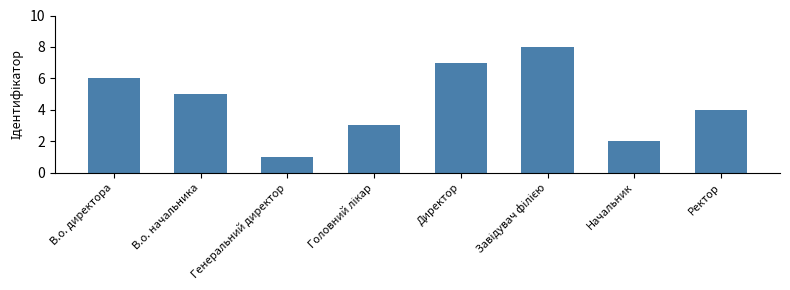

What is the difference between the values at Начальник and В.о. директора?

4